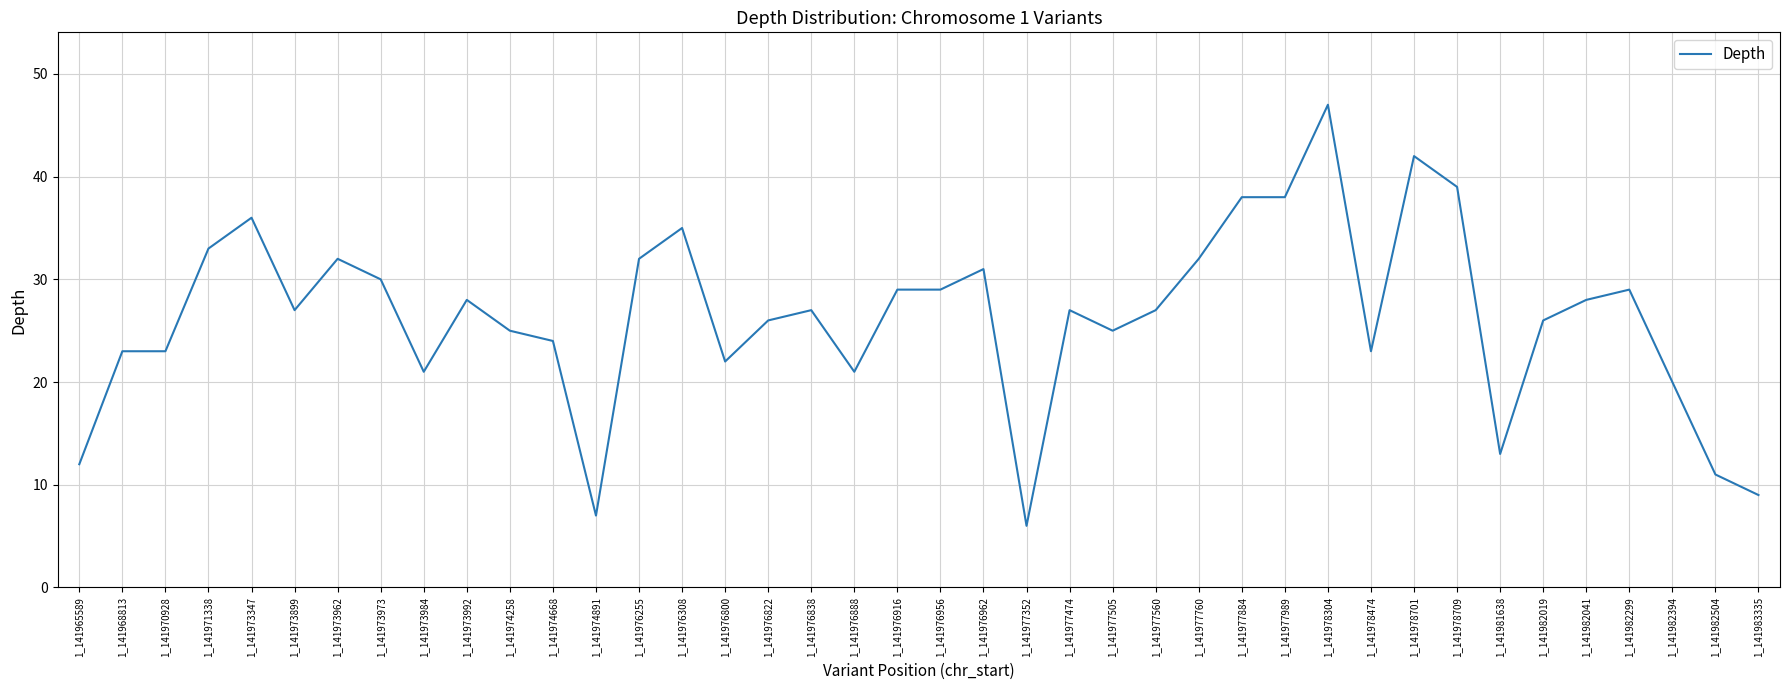

True or false: the data shows 37 at 1_141977505.

False